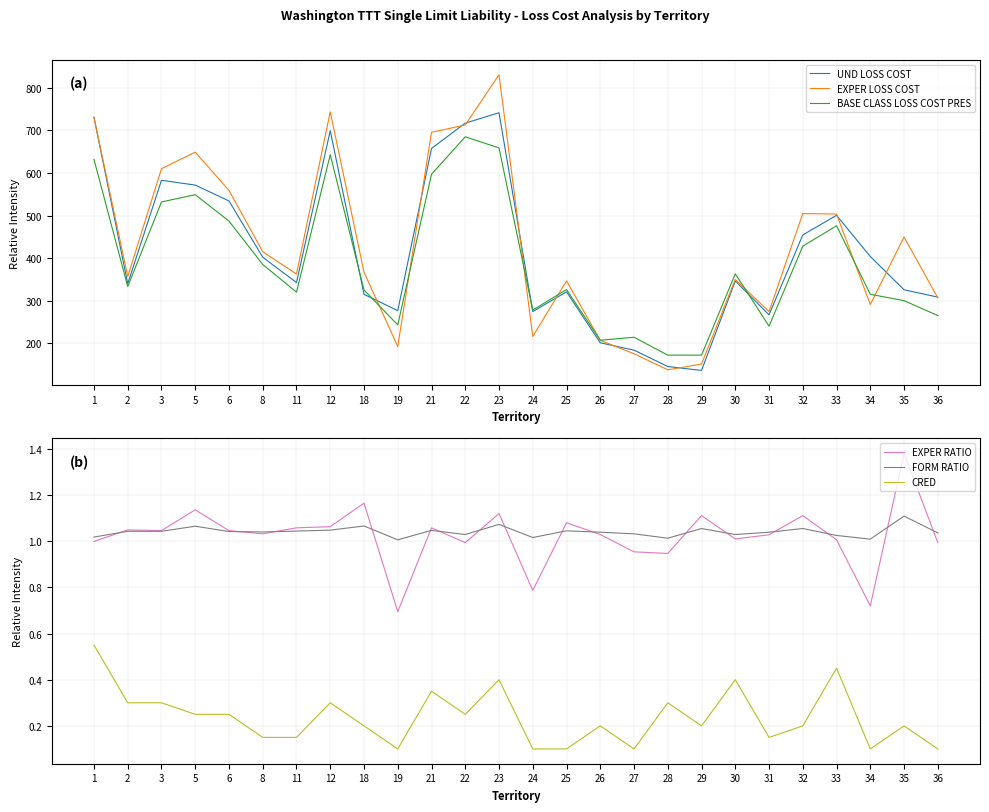

Count the number of categories in the chart.

26